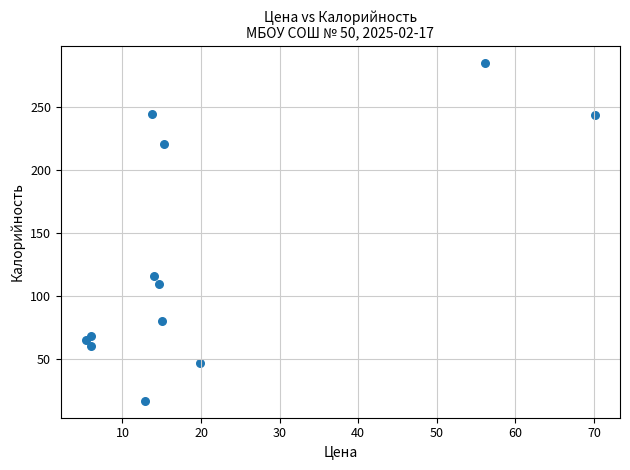

What Y value in the scatter plot is closest to 150?

115.7